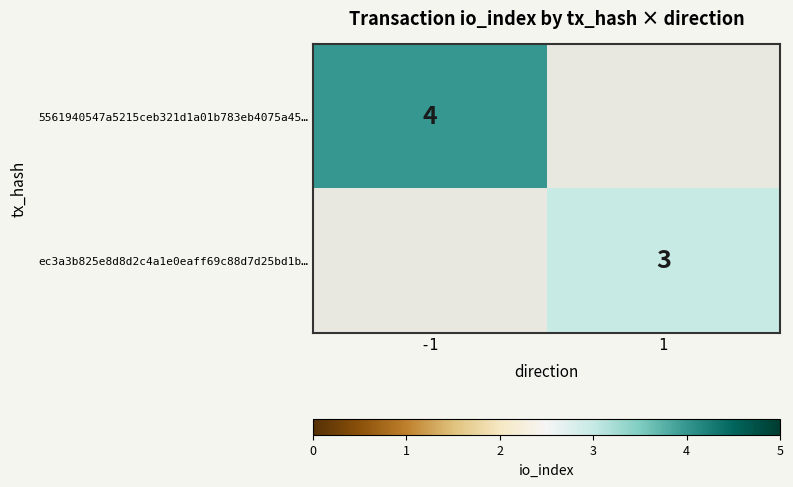

Which label corresponds to the smallest value in the chart?

1